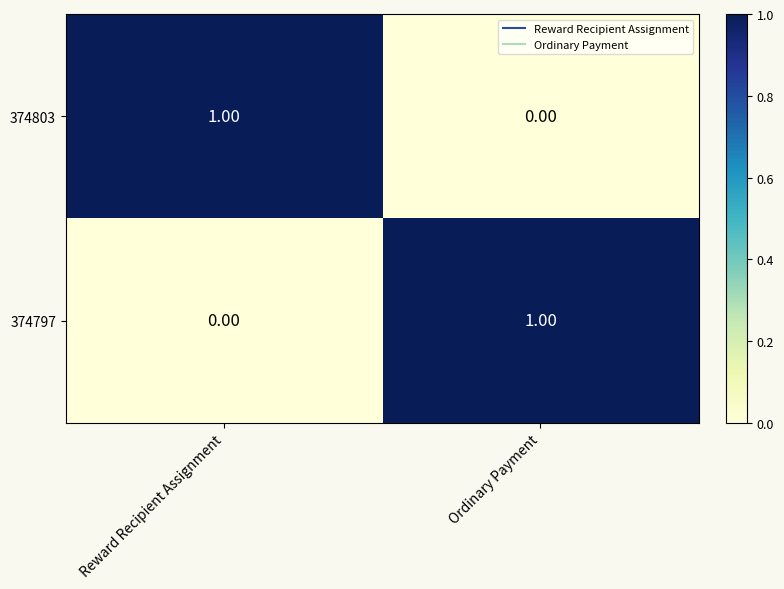

Rank the series at Reward Recipient Assignment from lowest to highest value.

374797, 374803